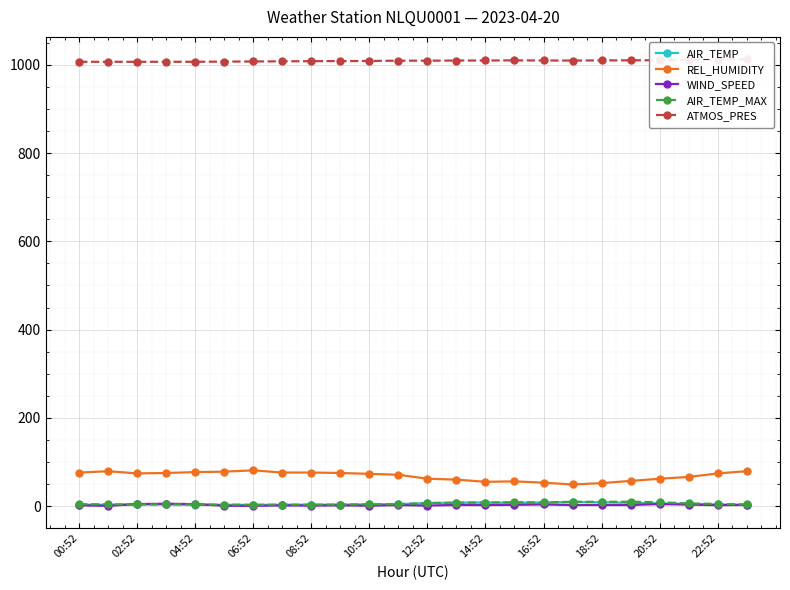

True or false: AIR_TEMP_MAX and REL_HUMIDITY cross at least once.

False